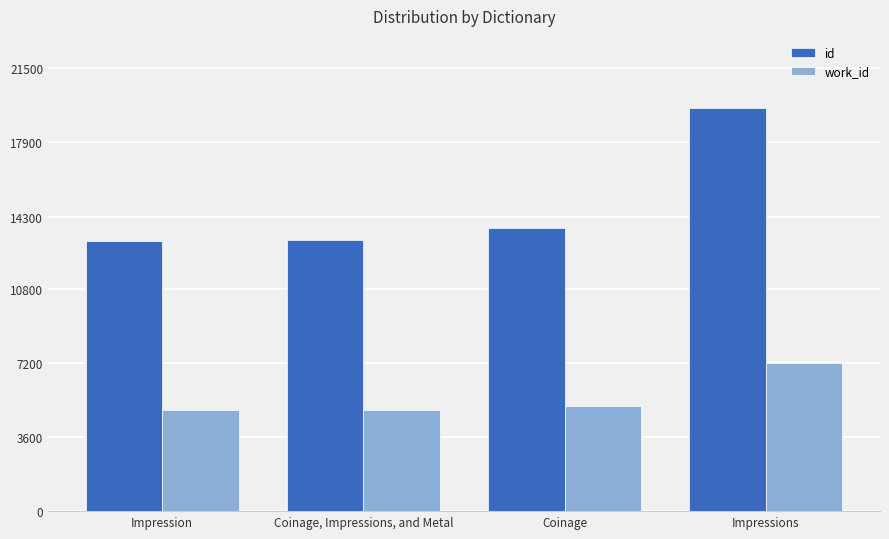

What is the lowest value of the work_id series?

4887